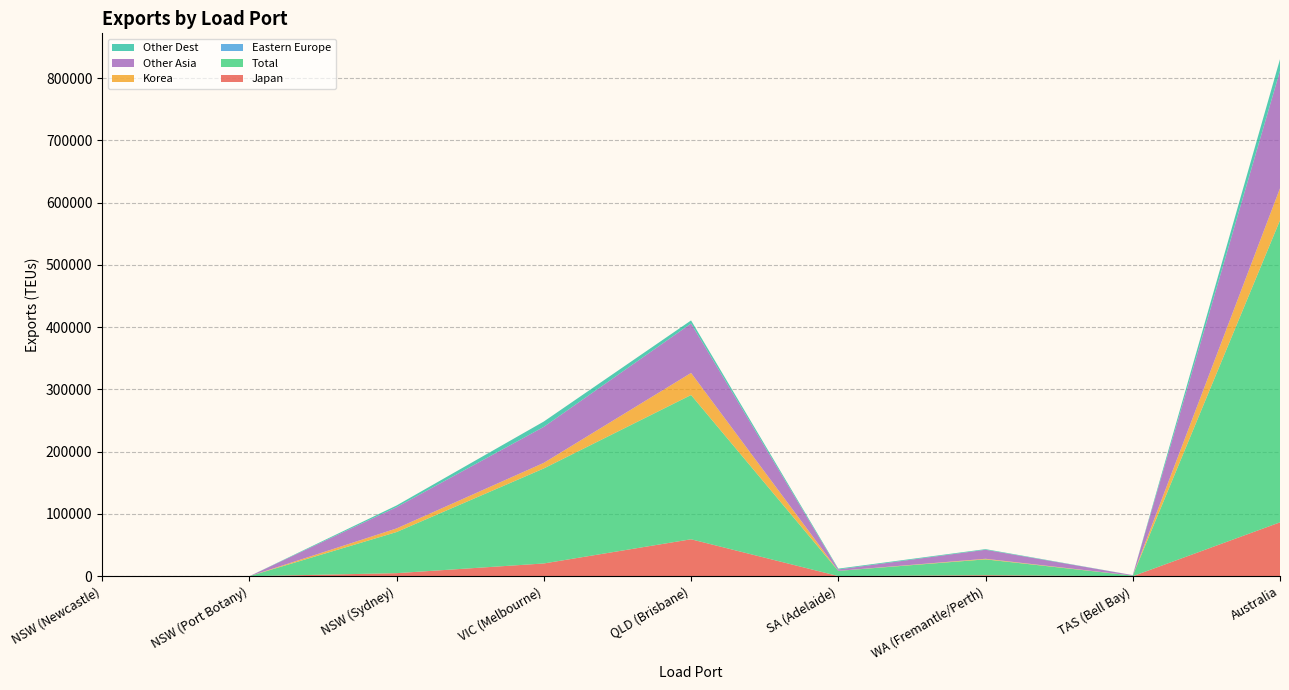

Reading left to right, list all the values displayed in this chart.

Japan: NSW (Newcastle)=0	NSW (Port Botany)=0	NSW (Sydney)=4913	VIC (Melbourne)=20485	QLD (Brisbane)=59341	SA (Adelaide)=219	WA (Fremantle/Perth)=1579	TAS (Bell Bay)=0	Australia=86537
Total: NSW (Newcastle)=0	NSW (Port Botany)=0	NSW (Sydney)=66026	VIC (Melbourne)=152595	QLD (Brisbane)=231700	SA (Adelaide)=8345	WA (Fremantle/Perth)=25485	TAS (Bell Bay)=955	Australia=485106
Eastern Europe: NSW (Newcastle)=0	NSW (Port Botany)=0	NSW (Sydney)=33	VIC (Melbourne)=79	QLD (Brisbane)=3	SA (Adelaide)=0	WA (Fremantle/Perth)=0	TAS (Bell Bay)=0	Australia=115
Korea: NSW (Newcastle)=0	NSW (Port Botany)=0	NSW (Sydney)=5796	VIC (Melbourne)=8946	QLD (Brisbane)=35466	SA (Adelaide)=48	WA (Fremantle/Perth)=958	TAS (Bell Bay)=68	Australia=51282
Other Asia: NSW (Newcastle)=0	NSW (Port Botany)=0	NSW (Sydney)=34166	VIC (Melbourne)=57823	QLD (Brisbane)=79349	SA (Adelaide)=2234	WA (Fremantle/Perth)=14475	TAS (Bell Bay)=717	Australia=188764
Other Dest: NSW (Newcastle)=0	NSW (Port Botany)=0	NSW (Sydney)=2720	VIC (Melbourne)=8562	QLD (Brisbane)=4978	SA (Adelaide)=1322	WA (Fremantle/Perth)=1006	TAS (Bell Bay)=50	Australia=18638